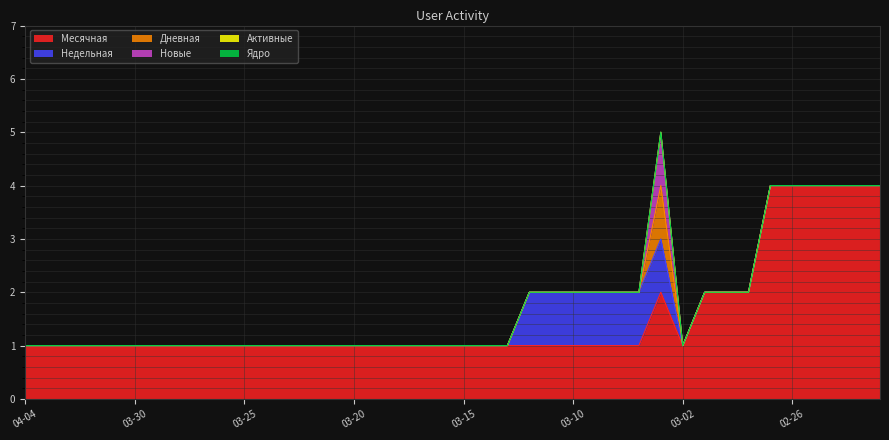

True or false: Ядро has more than 2 points higher than both neighbors.

False